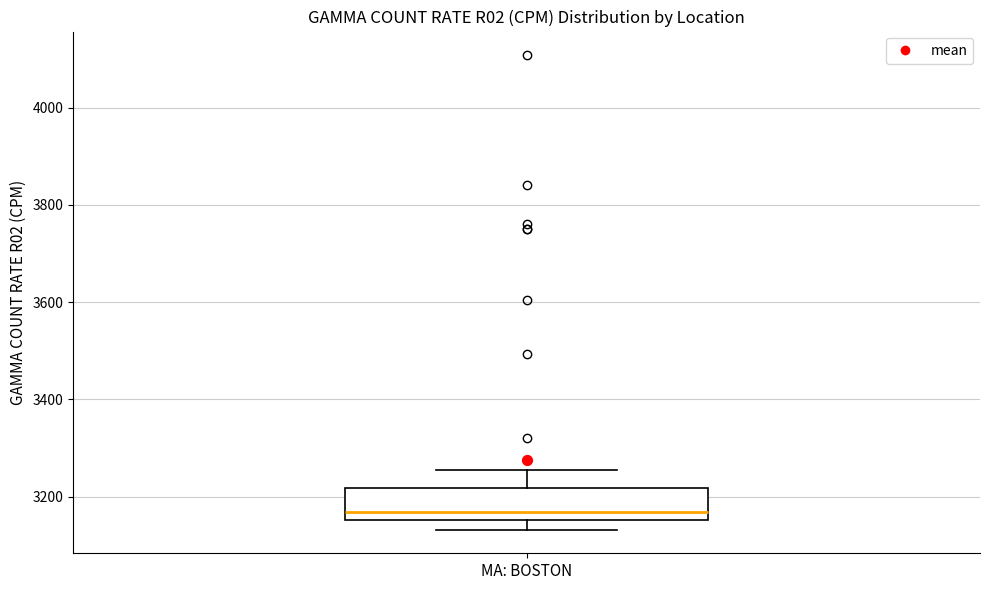

Where is the lower edge of the box for MA: BOSTON on the y-axis? The values are not printed on the chart, so give them approximately, as read against the axis.

3160